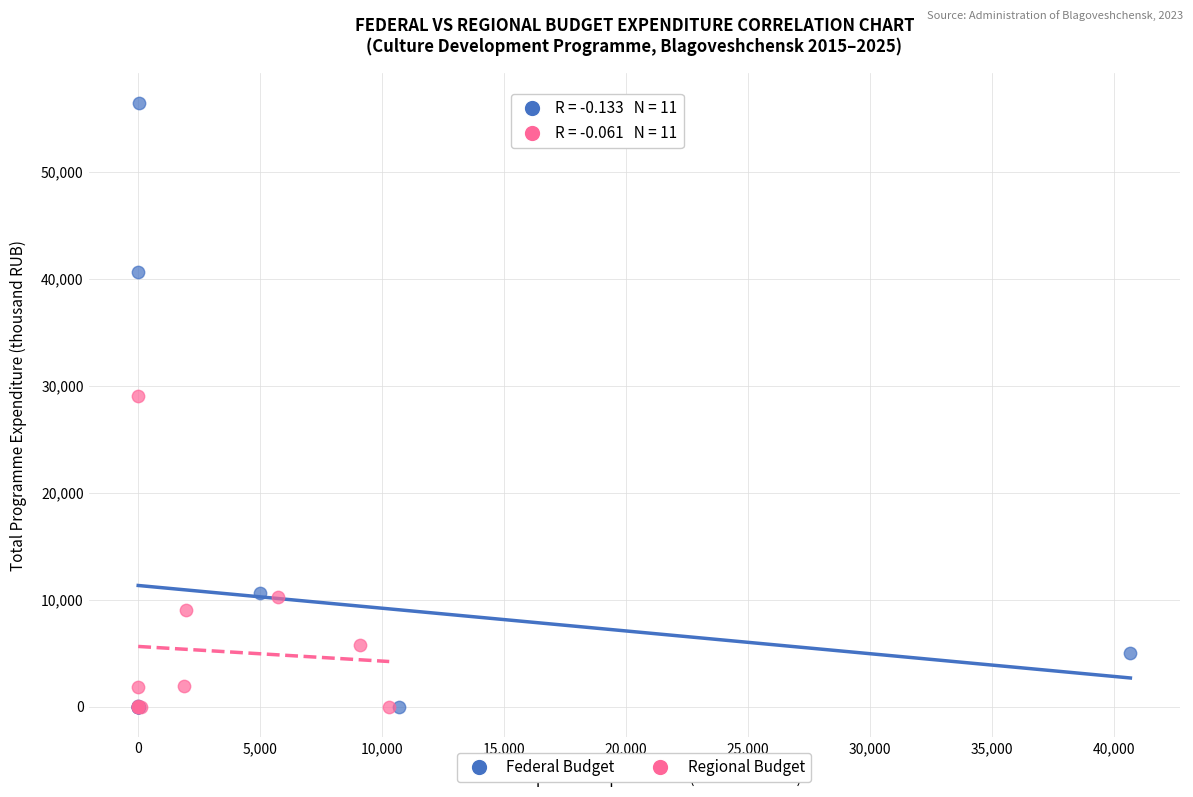

Which series contains the highest Y value?

Federal Budget